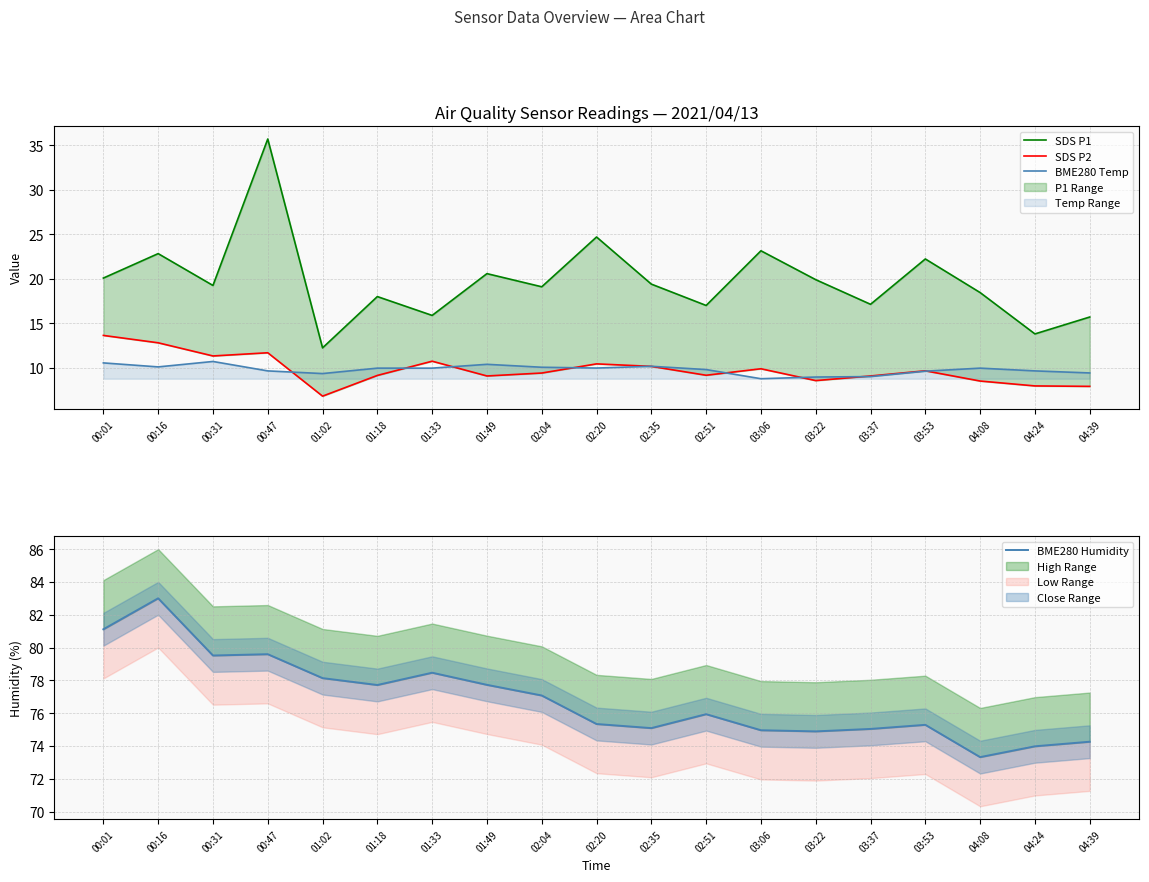

At how many categories does at least one series exceed 30?

19